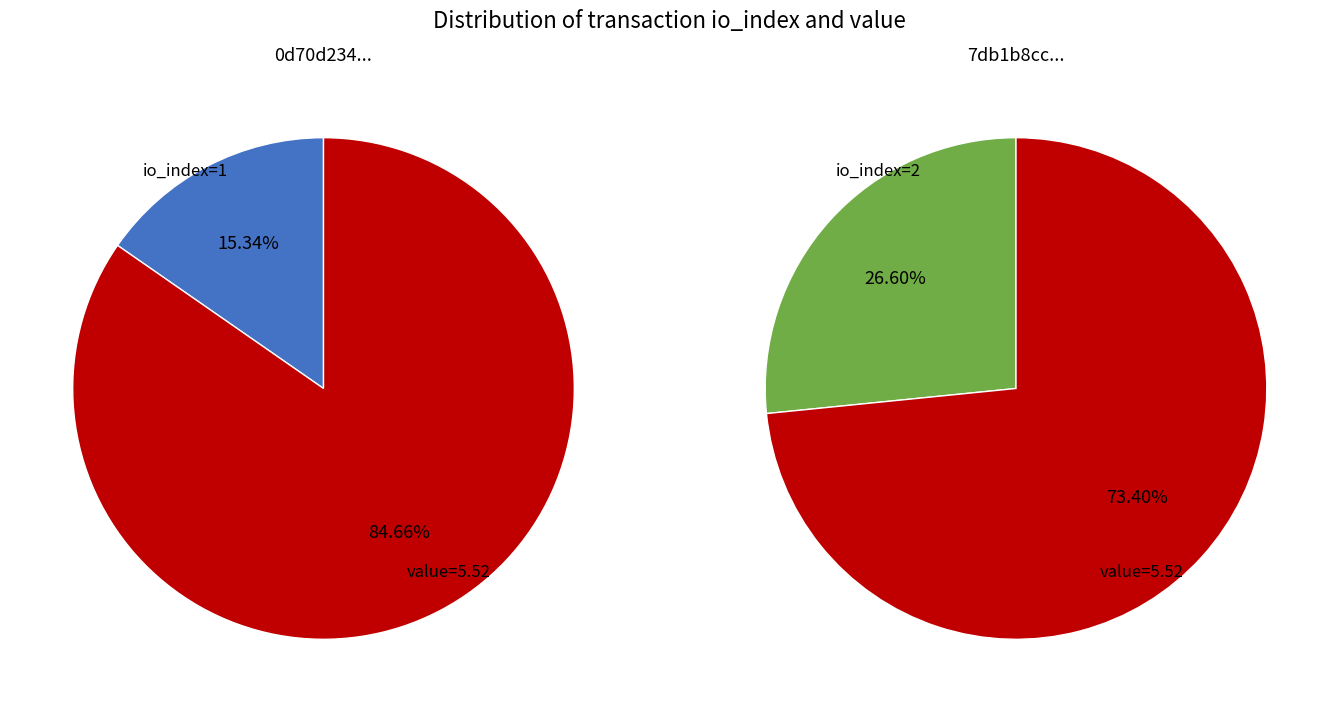

Combined, what portion of the pie is value and io_index?

100.0%